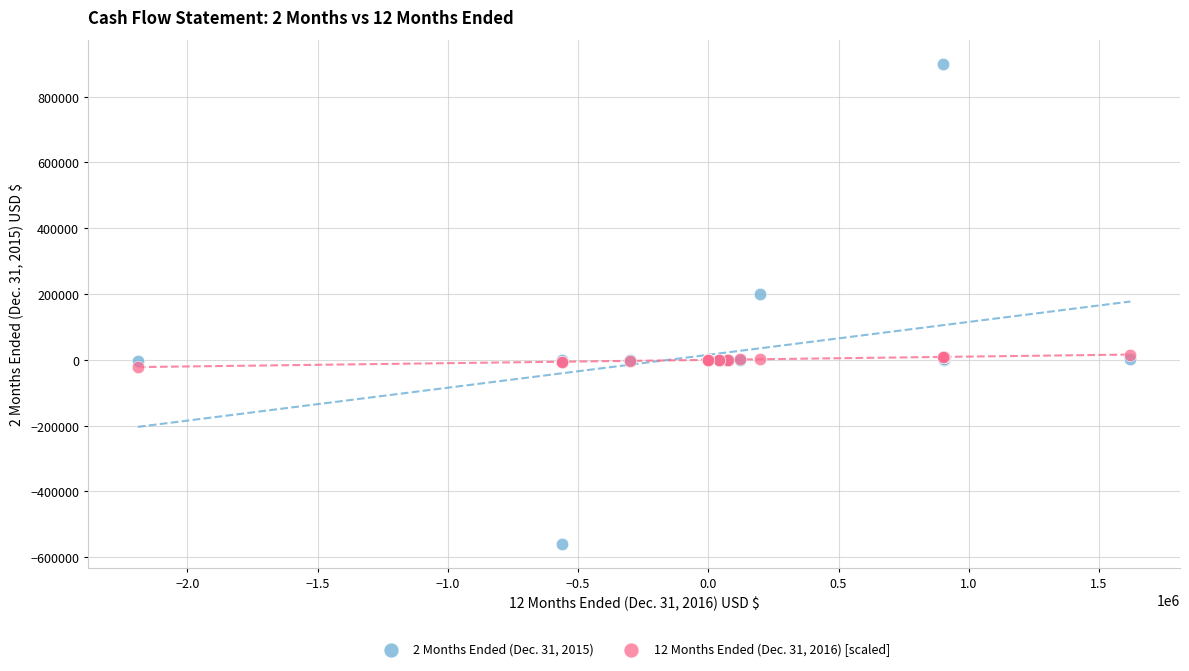

Across all series, what Y value is closest to 170000?

200000.0